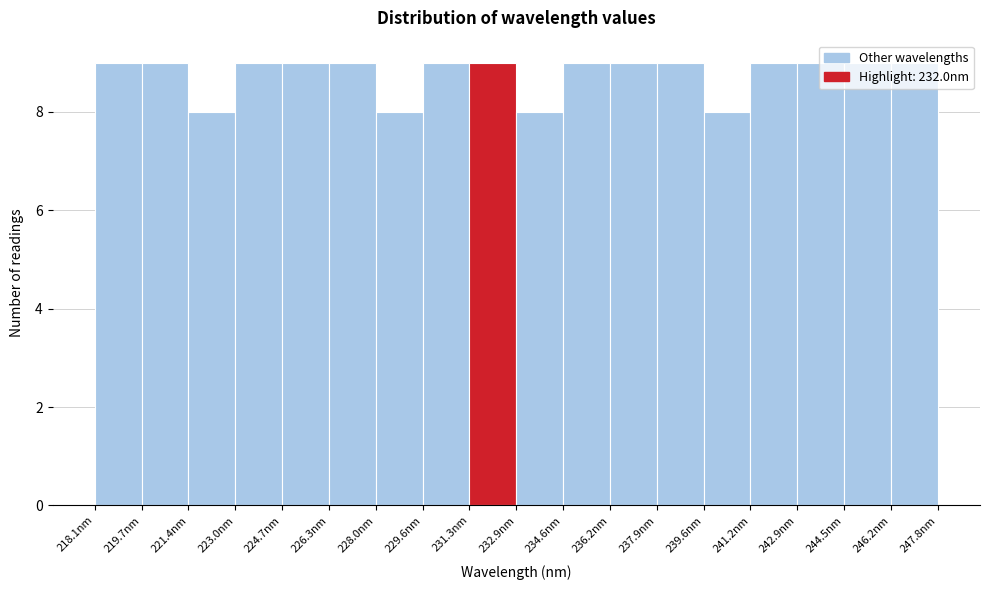

How tall is the bar that spans 224.6 to 226.4 on the x-axis? Neither the bar edges nor the heights are printed on the chart, so give them approximately, as read against the axes.

9